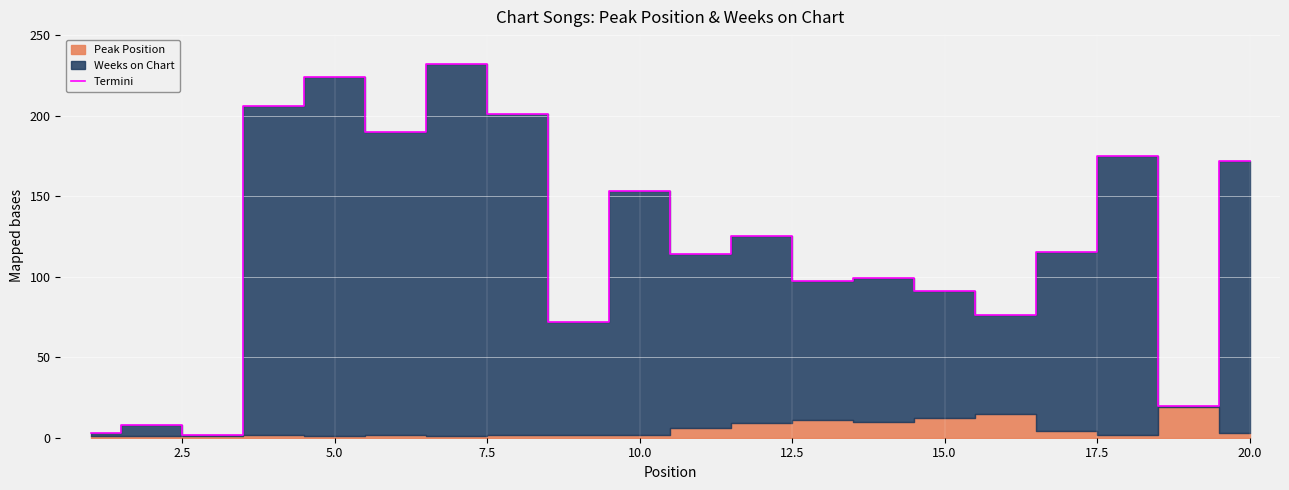

Which has a higher value, 5.0 or 7.5?

7.5